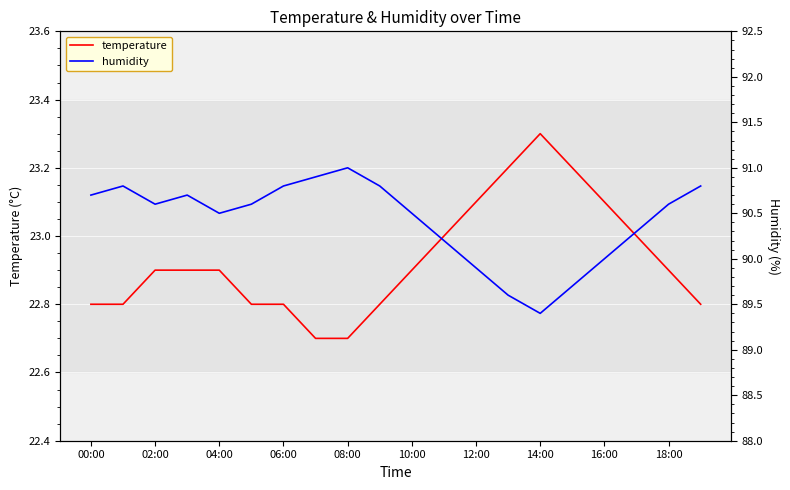

True or false: temperature and humidity cross at least once.

False